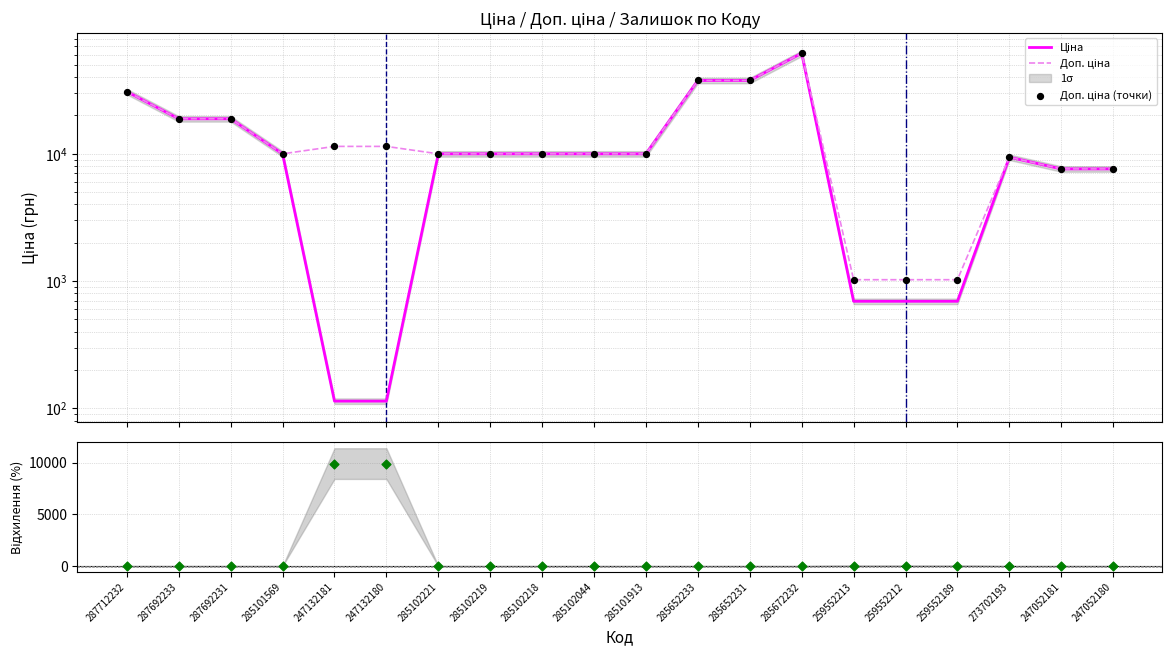

Which series contains the lowest Y value?

Ціна